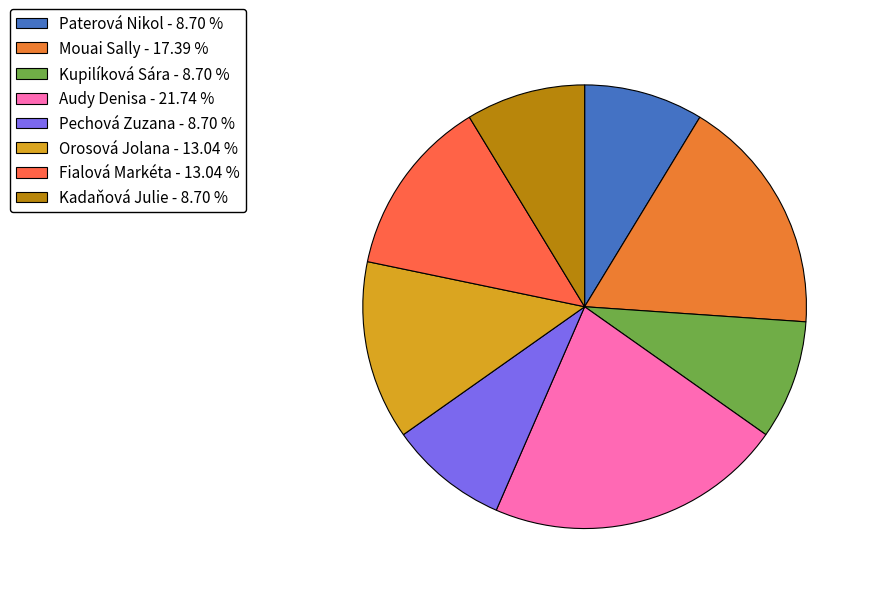

What percentage do Audy Denisa and Paterová Nikol together represent?

30.4%